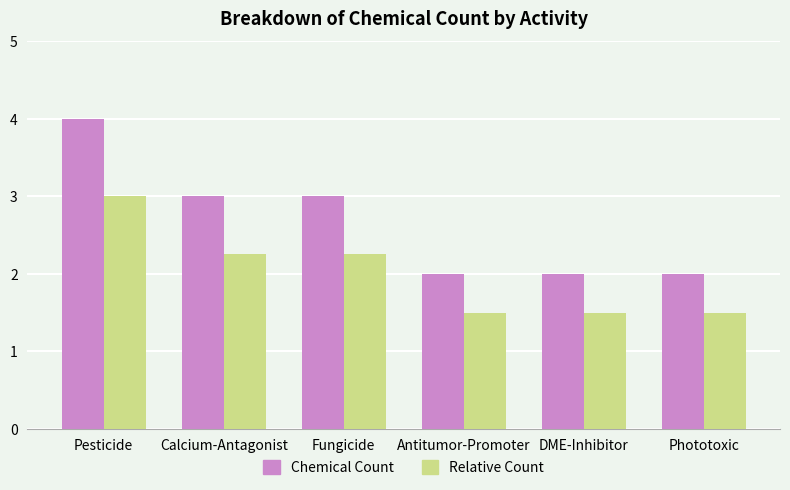

What is the greatest value displayed?

4.0